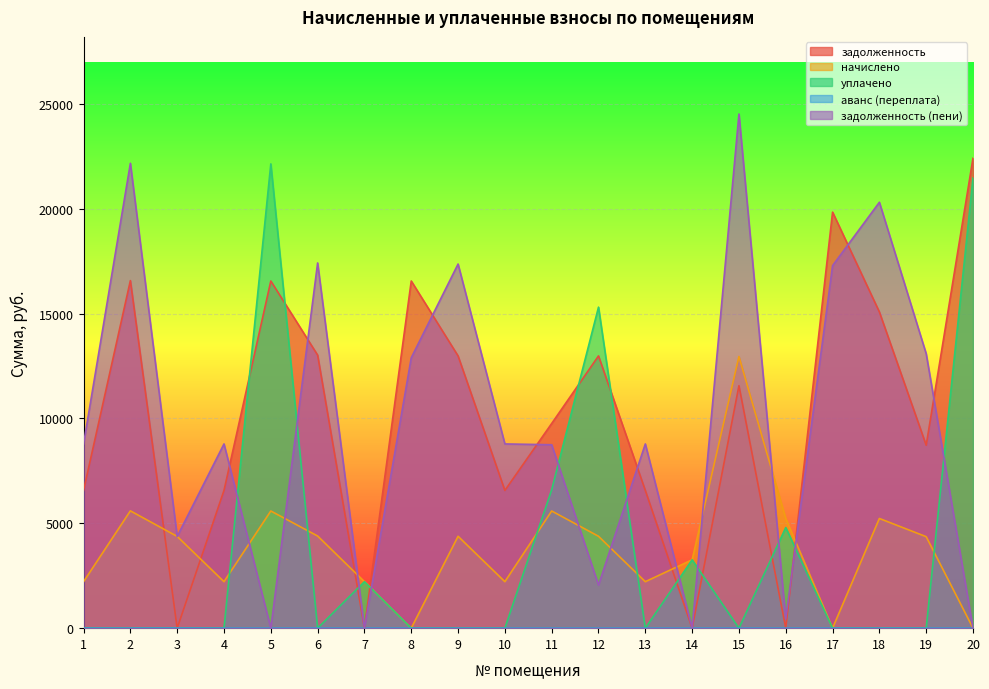

After their last crossing, which series has the higher values: задолженность or аванс (переплата)?

задолженность